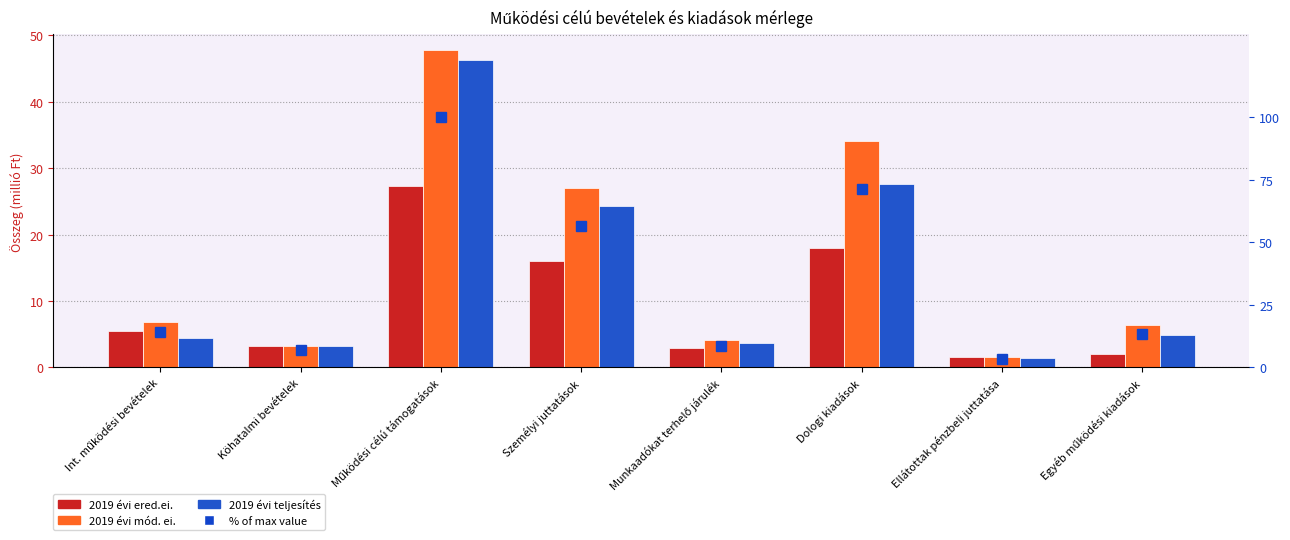

At which category is the sum across all series the highest?

Működési célú támogatások